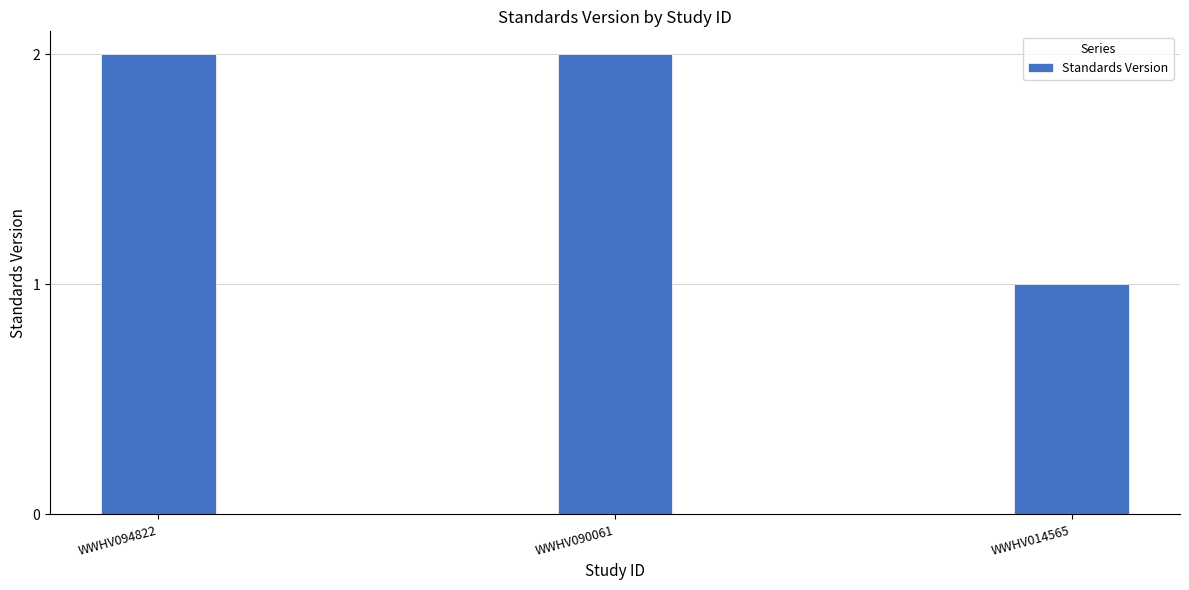

Count the number of data series in this chart.

1